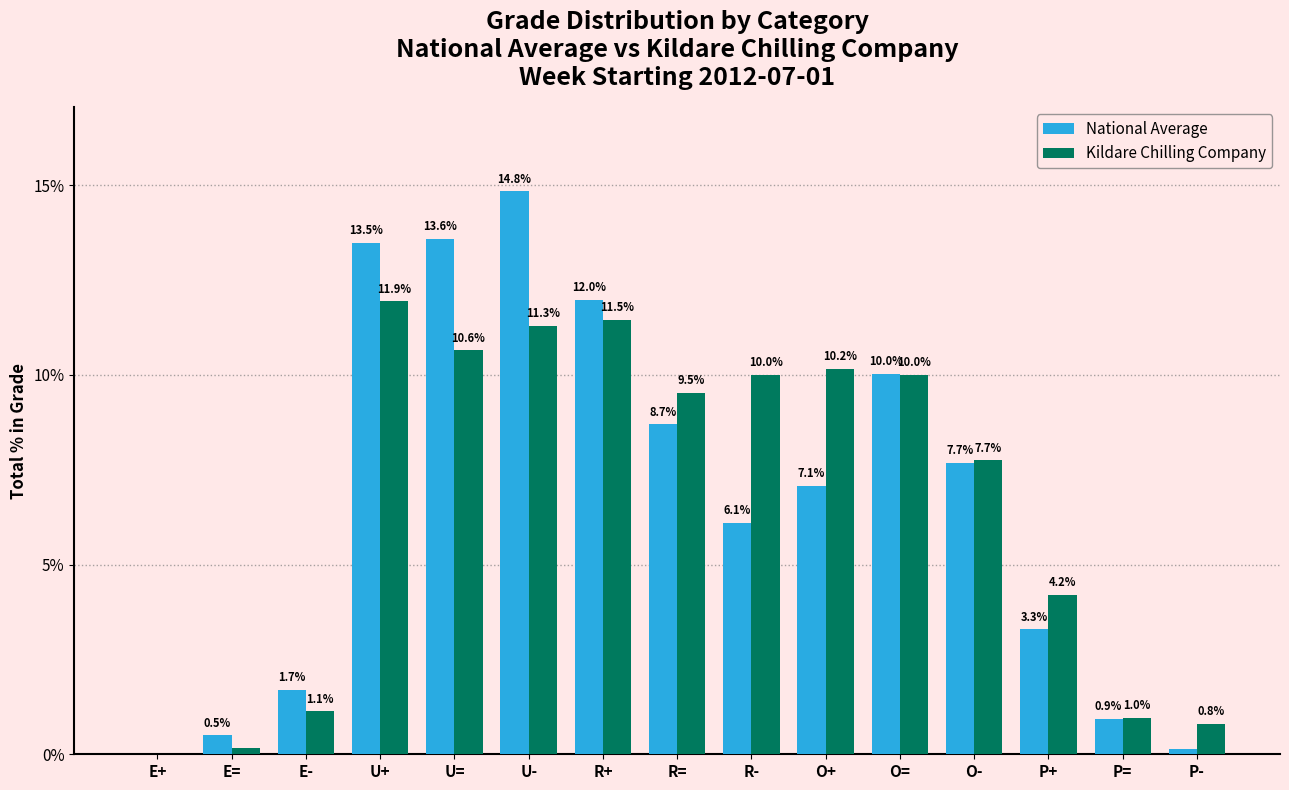

At which category is the sum across all series the highest?

U-